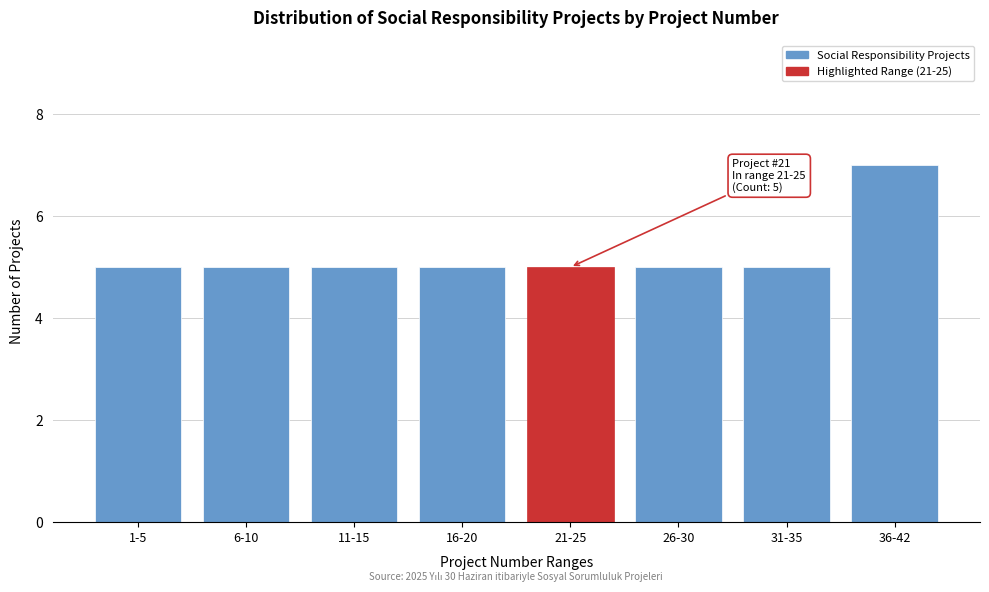

Reading right to left, list all the values displayed in this chart.

36-42=7	31-35=5	26-30=5	21-25=5	16-20=5	11-15=5	6-10=5	1-5=5